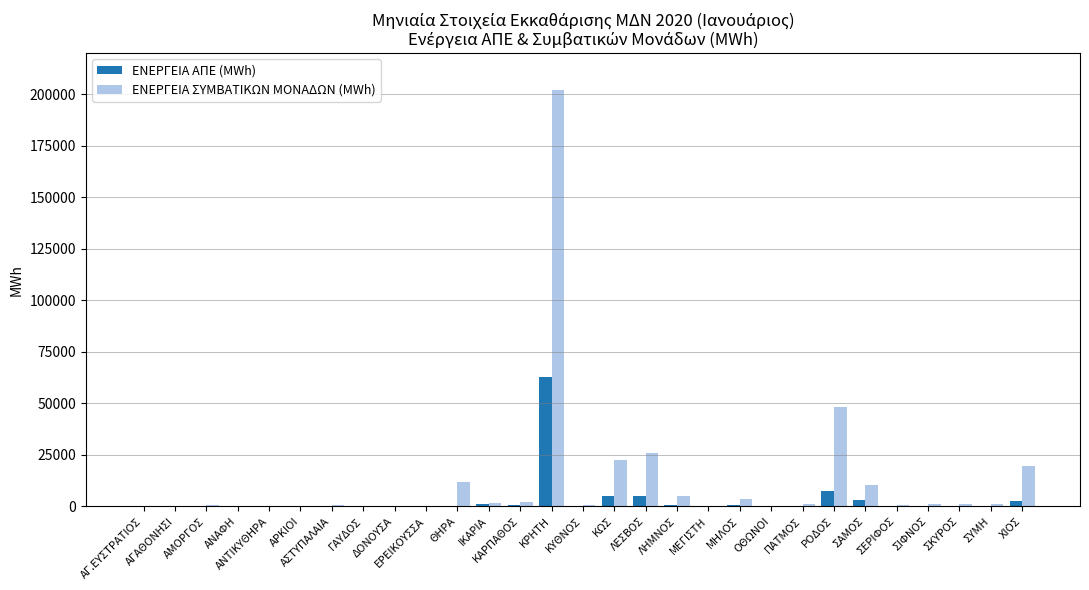

How many groups of bars are there?

29